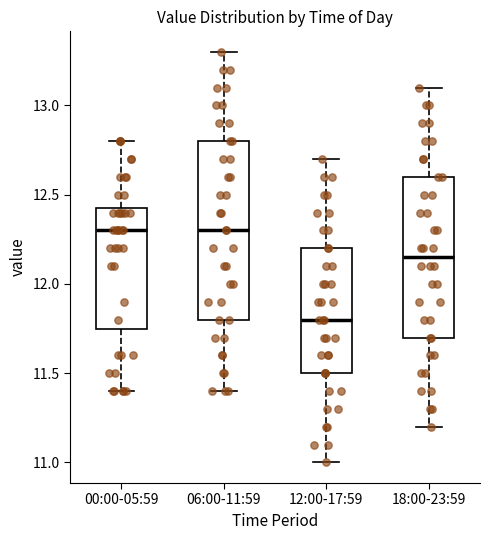

Comparing the boxes themselves (not the whiskers), which one is the tallest?

06:00-11:59